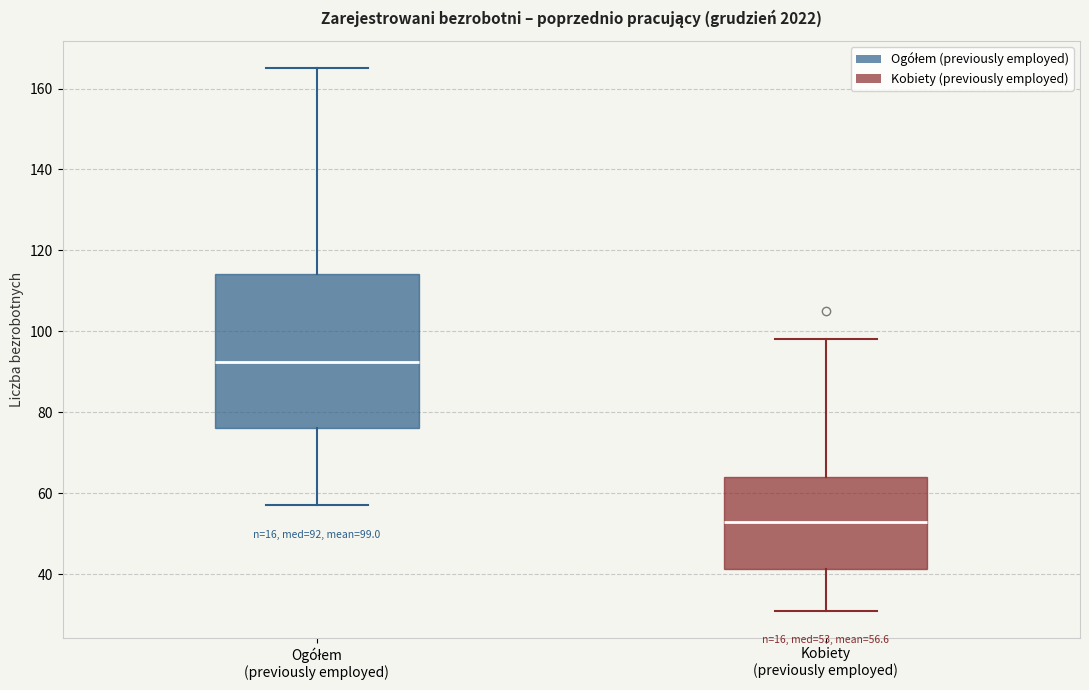

Which box has the lowest median line?

Kobiety (previously employed)